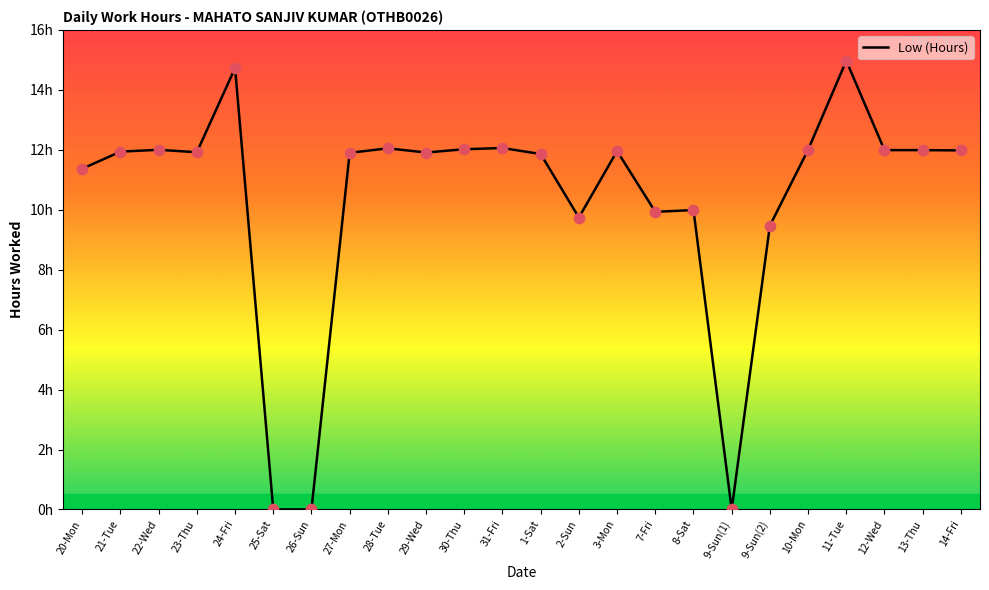

Between 26-Sun and 9-Sun(2), which is larger?

9-Sun(2)